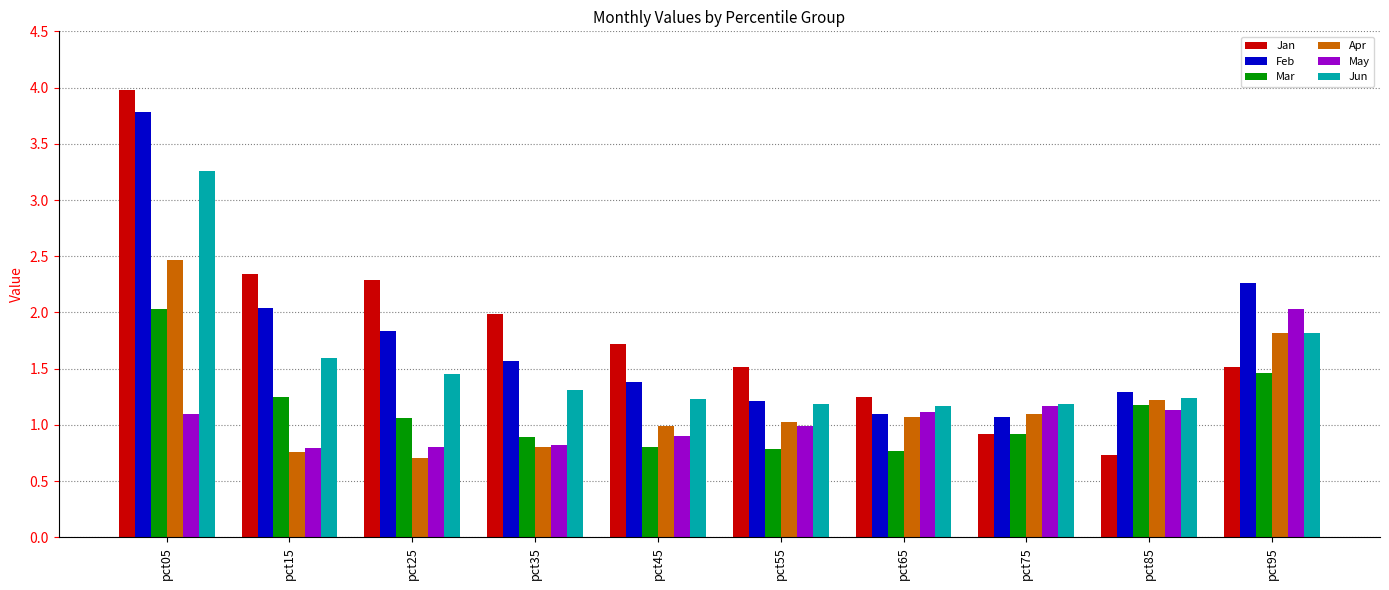

At which label does Jun reach its peak?

pct05